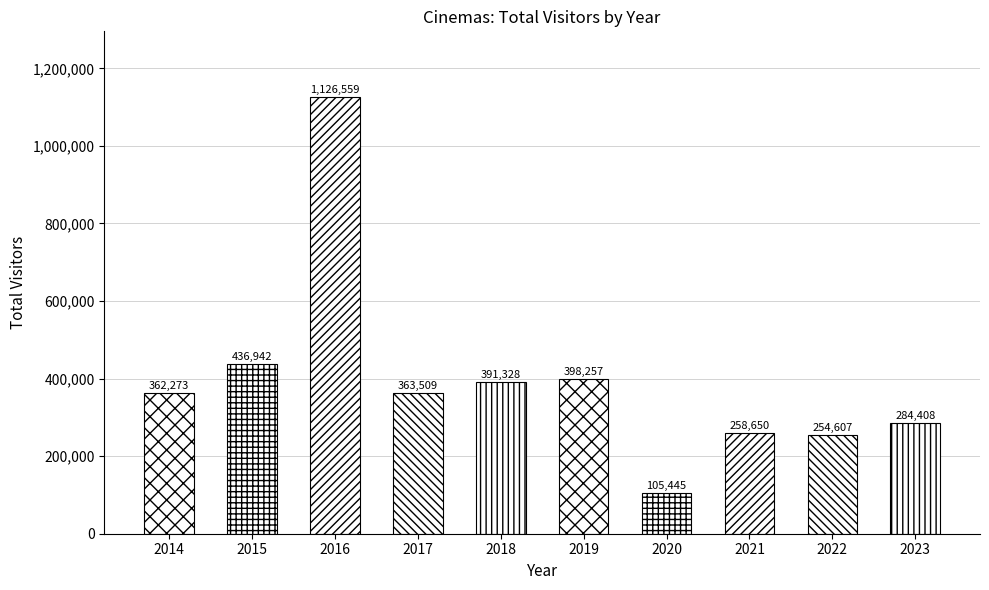

Reading left to right, extract all data points from this chart.

362273	436942	1126559	363509	391328	398257	105445	258650	254607	284408